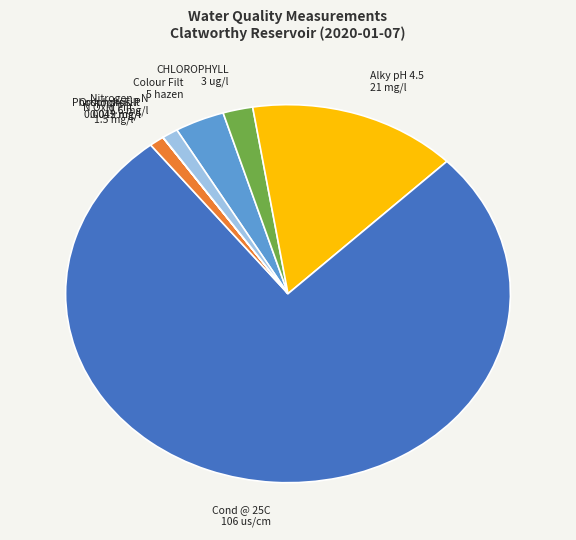

Is there a majority slice in this chart?

Yes